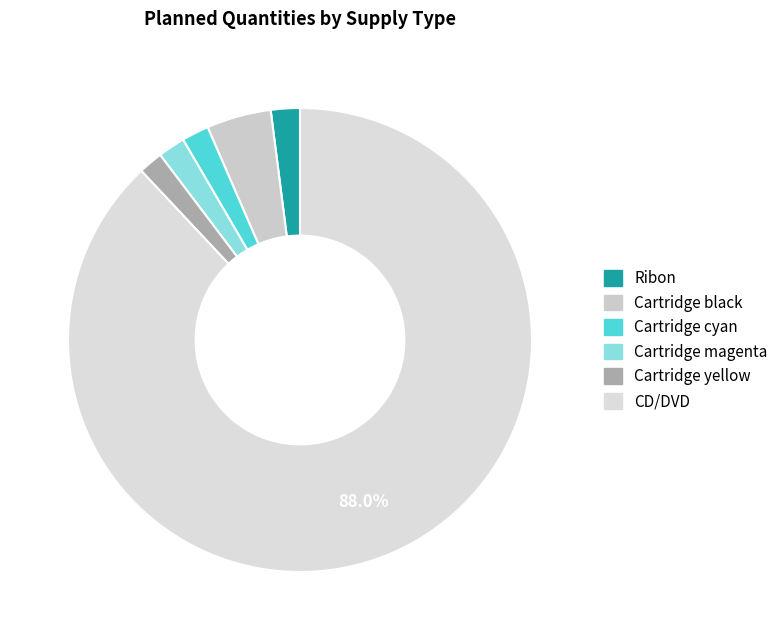

What percentage is the Cartridge magenta slice, to the nearest percent?

2%